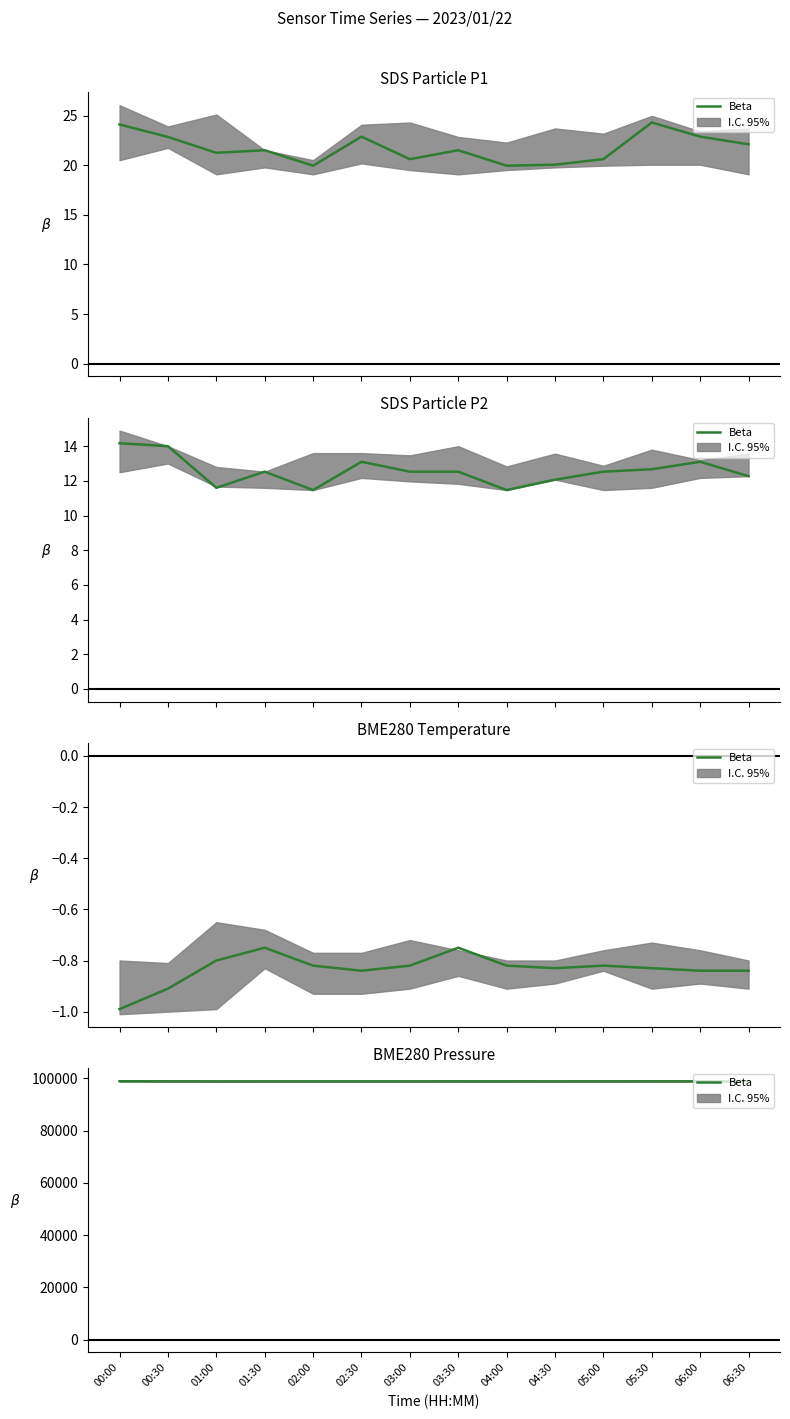

How many data points are above 98859?

7